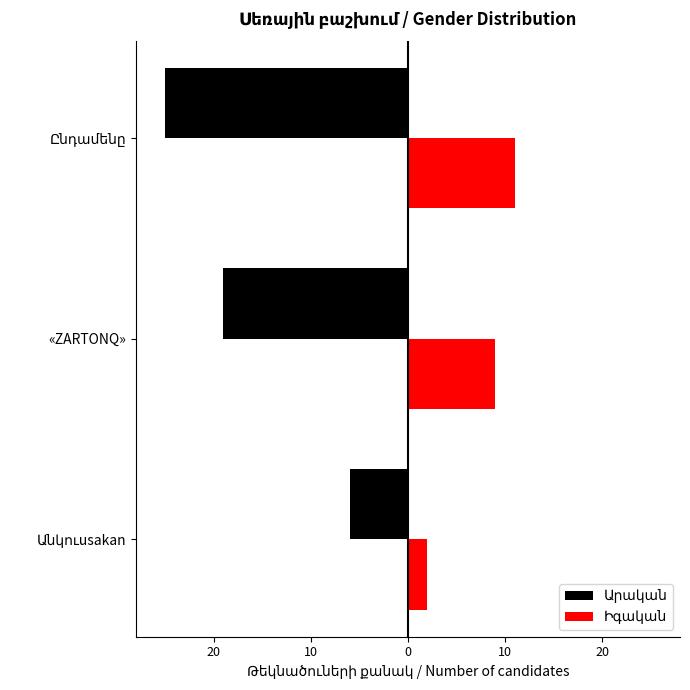

What is the lowest value of the Արական series?

-25